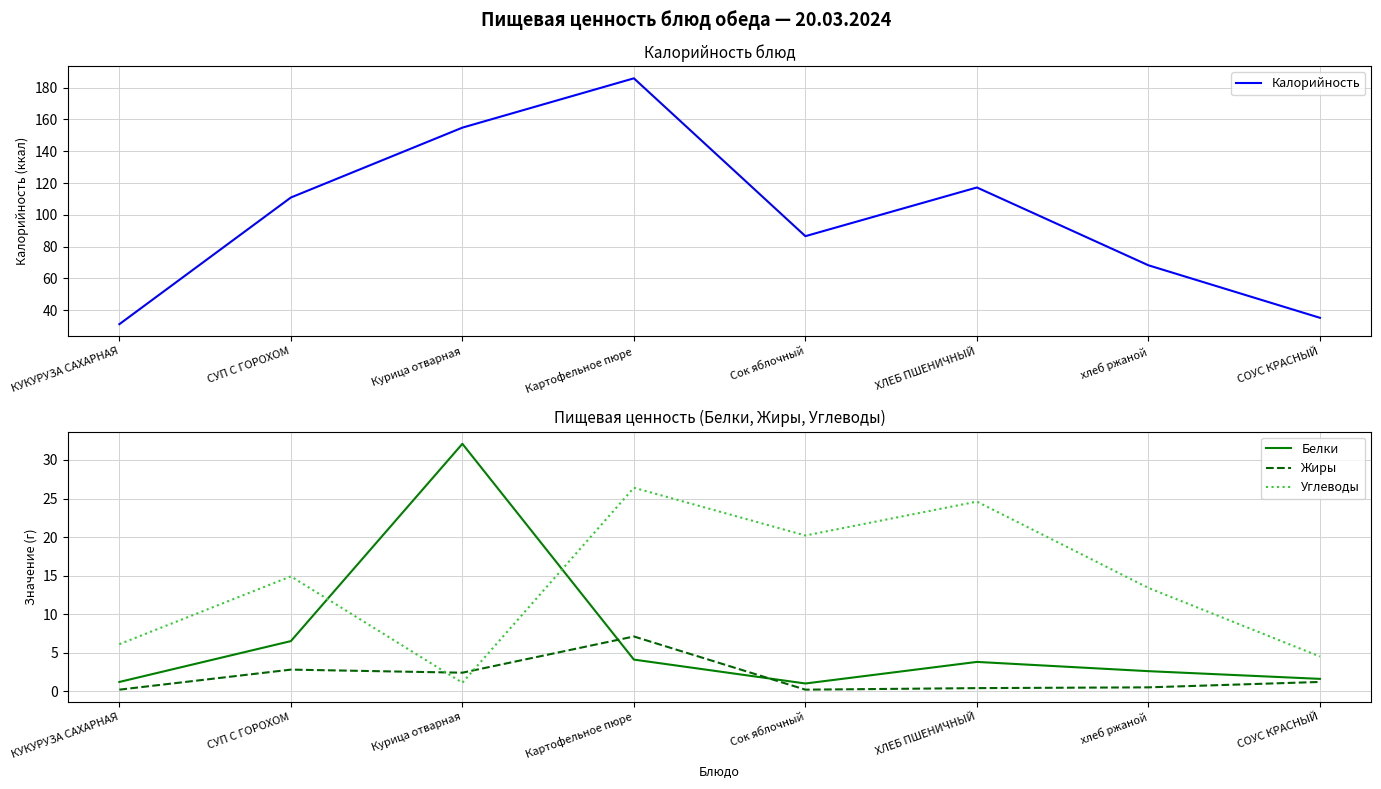

What is the minimum value for Калорийность?

31.3